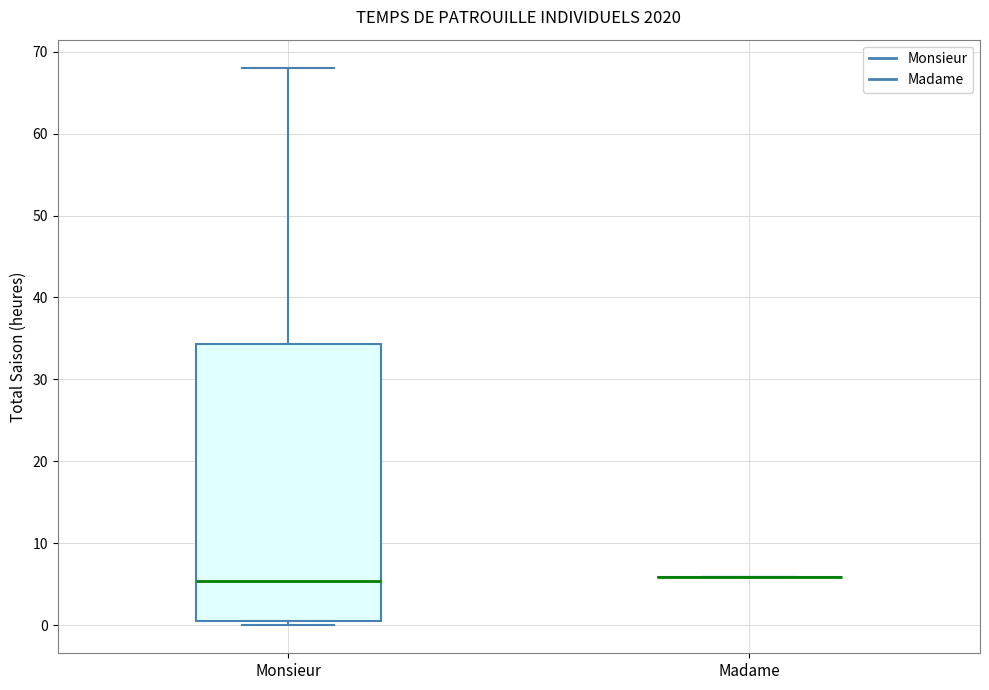

Reading left to right, read every box against the y-axis: the position of its median line, the range the box covers, and the ends of its whiskers. The values are not printed on the chart, so give them approximately, as read against the axis.

Monsieur: median 5, box 1 to 34, whiskers 0 to 68
Madame: box collapsed to a line at 6, whiskers 6 to 6